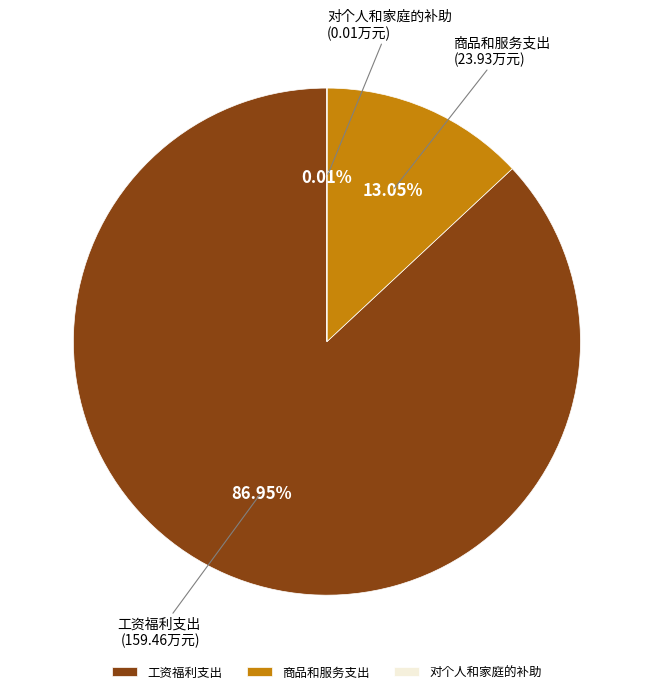

Which slice is the largest?

工资福利支出